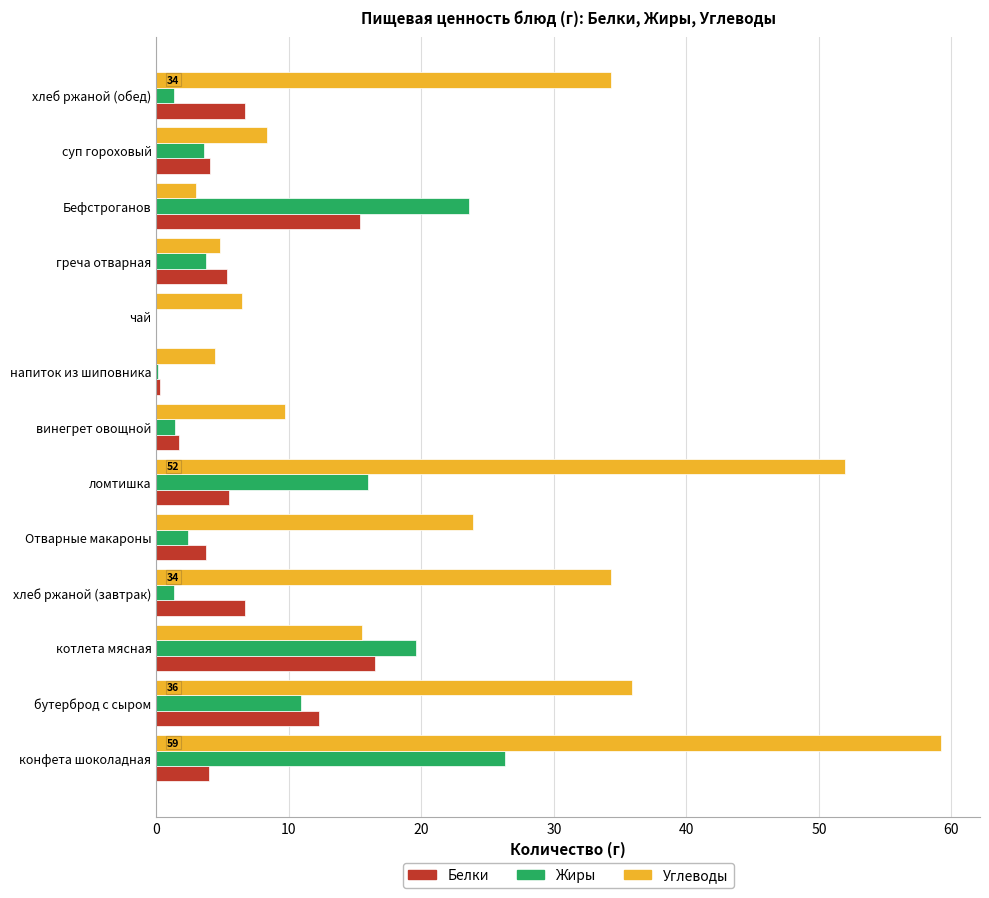

The Углеводы series shows 56.4 at бутерброд с сыром. True or false?

False